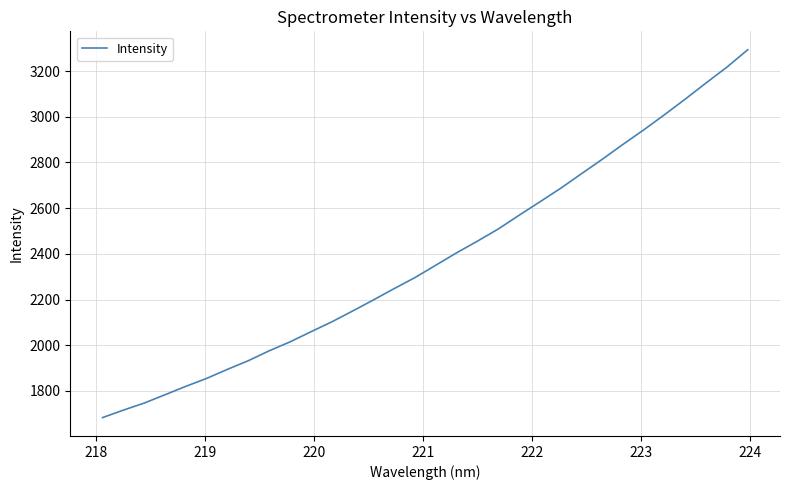

What is the greatest value displayed?

3293.4